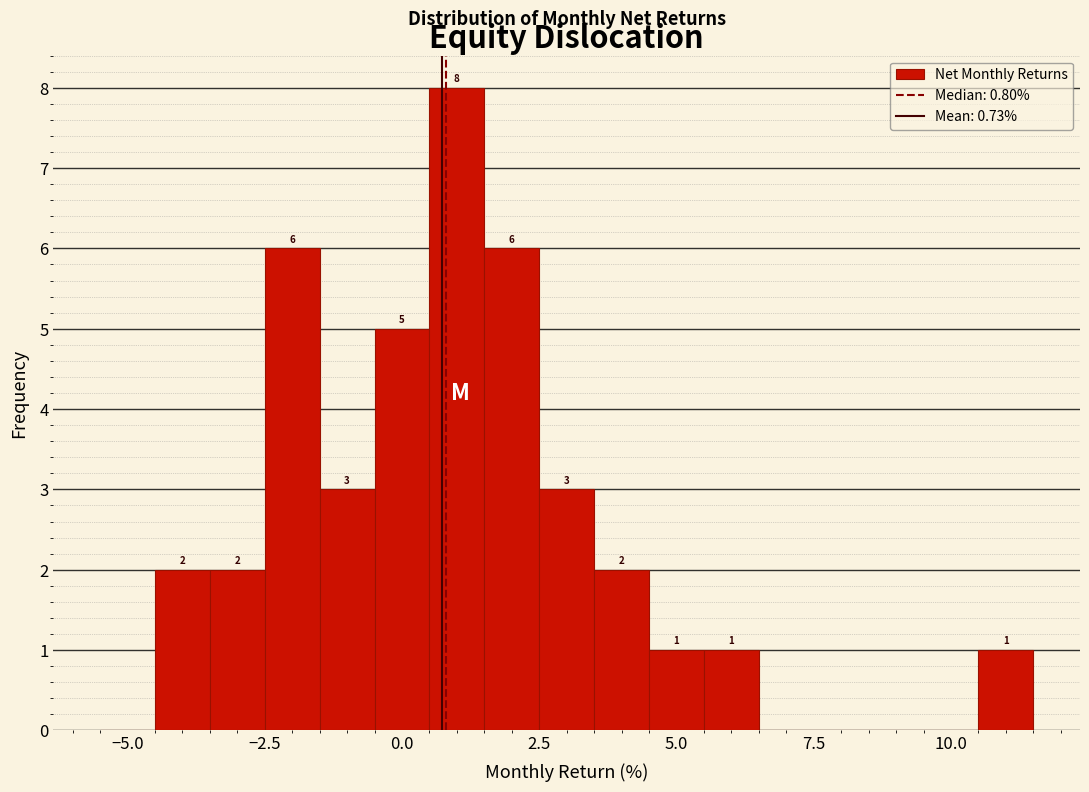

Around what value on the x-axis is the tallest bar? Give the approximate position of its centre, as read against the axis.

1.0